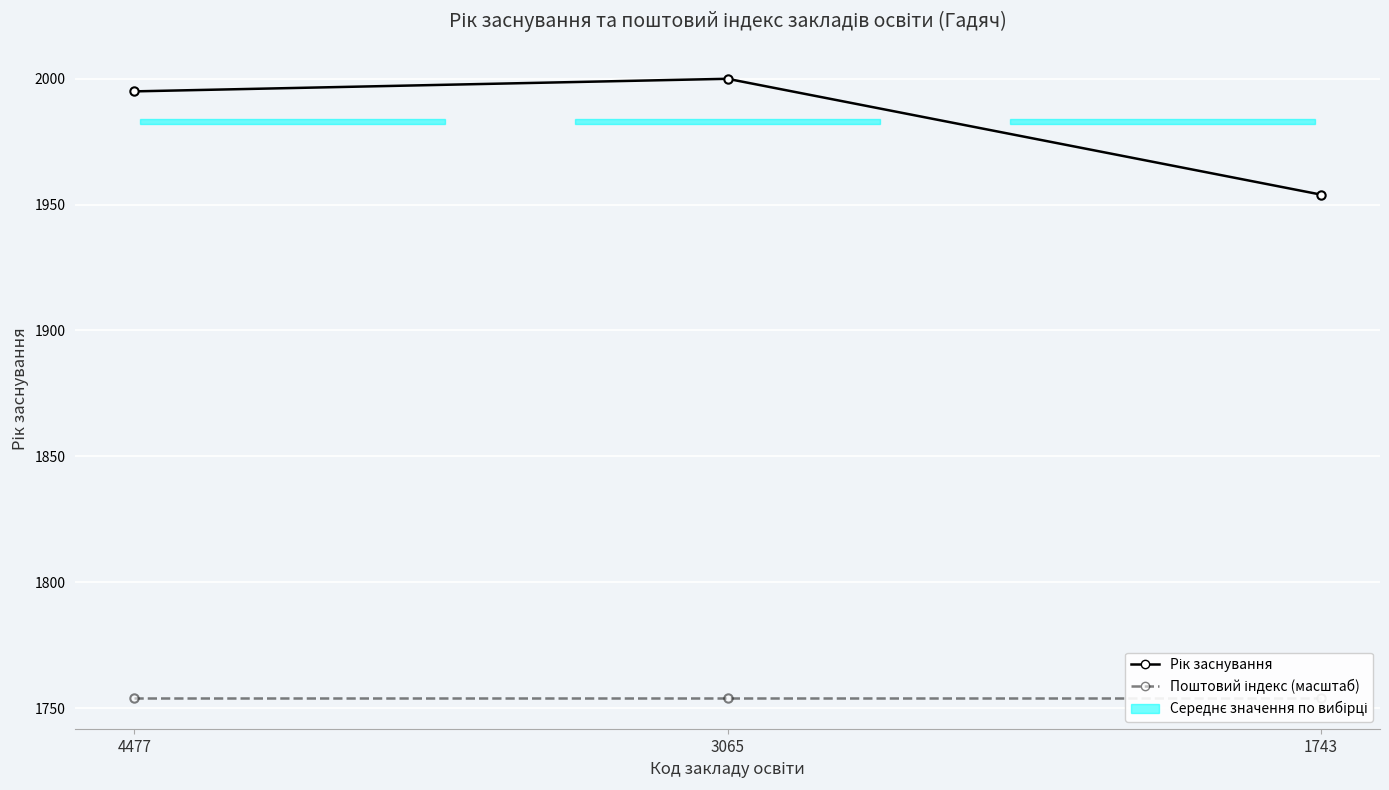

What are all the series names shown in the legend?

Рік заснування, Поштовий індекс (масштаб)